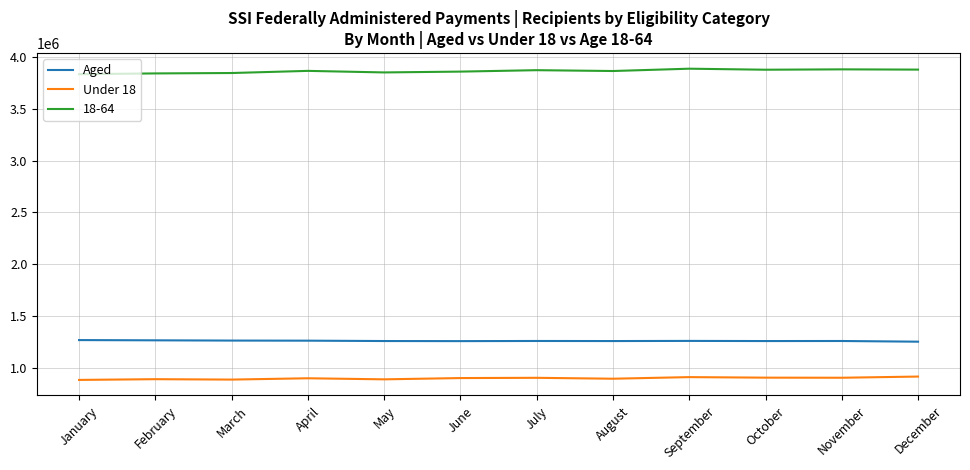

What is the sum of the Under 18 values at August and January?

1776511